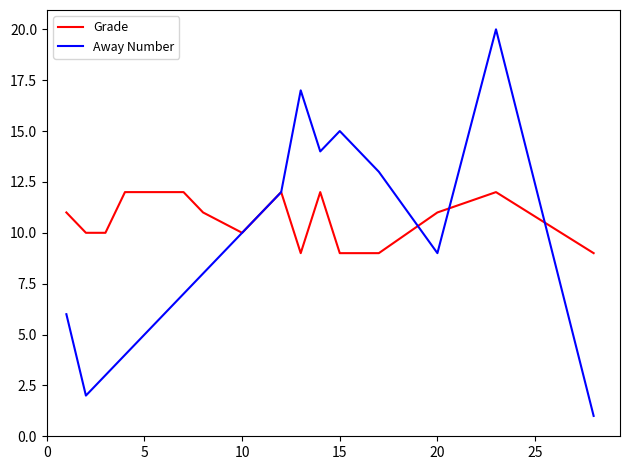

Which series has the largest range (max minus min)?

Away Number